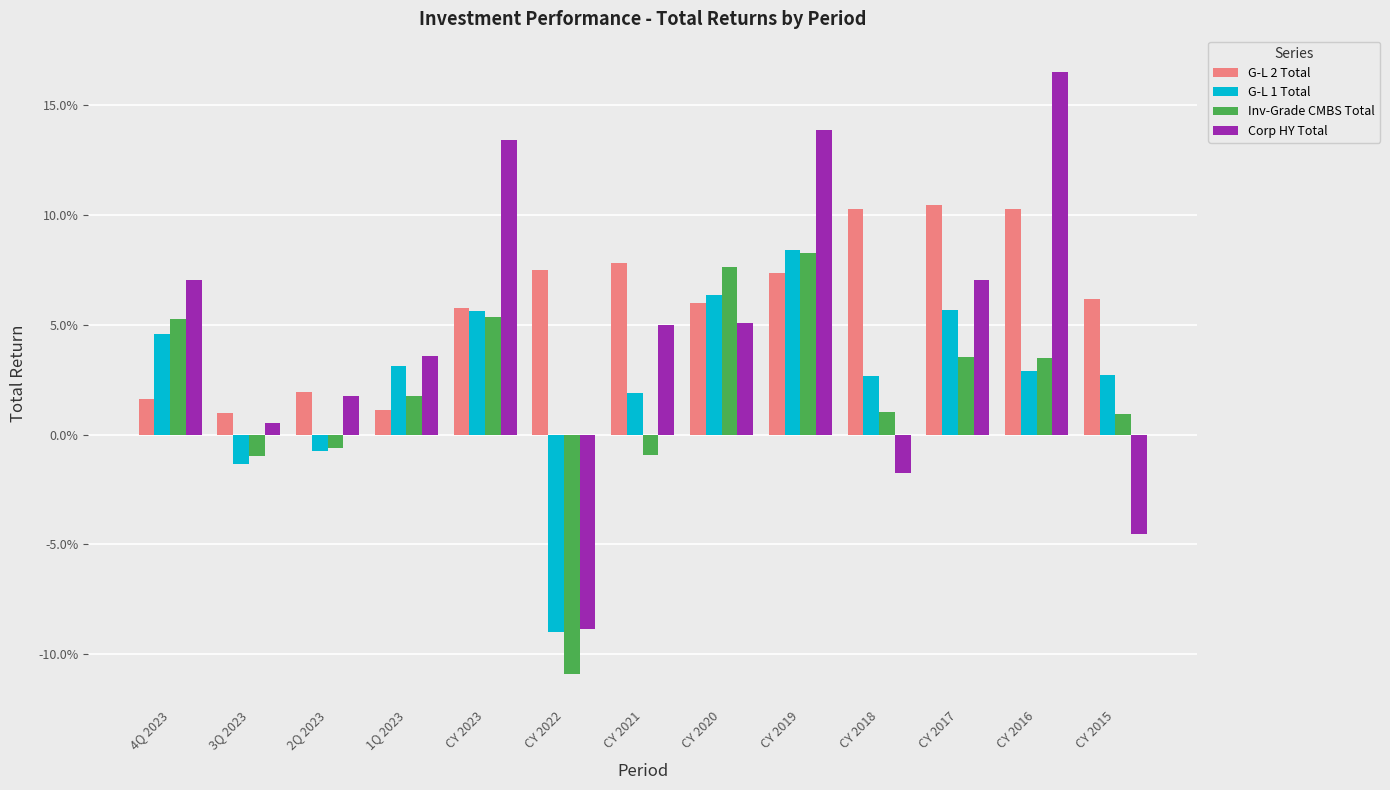

What is the difference between the Corp HY Total values at CY 2017 and CY 2016?

0.1